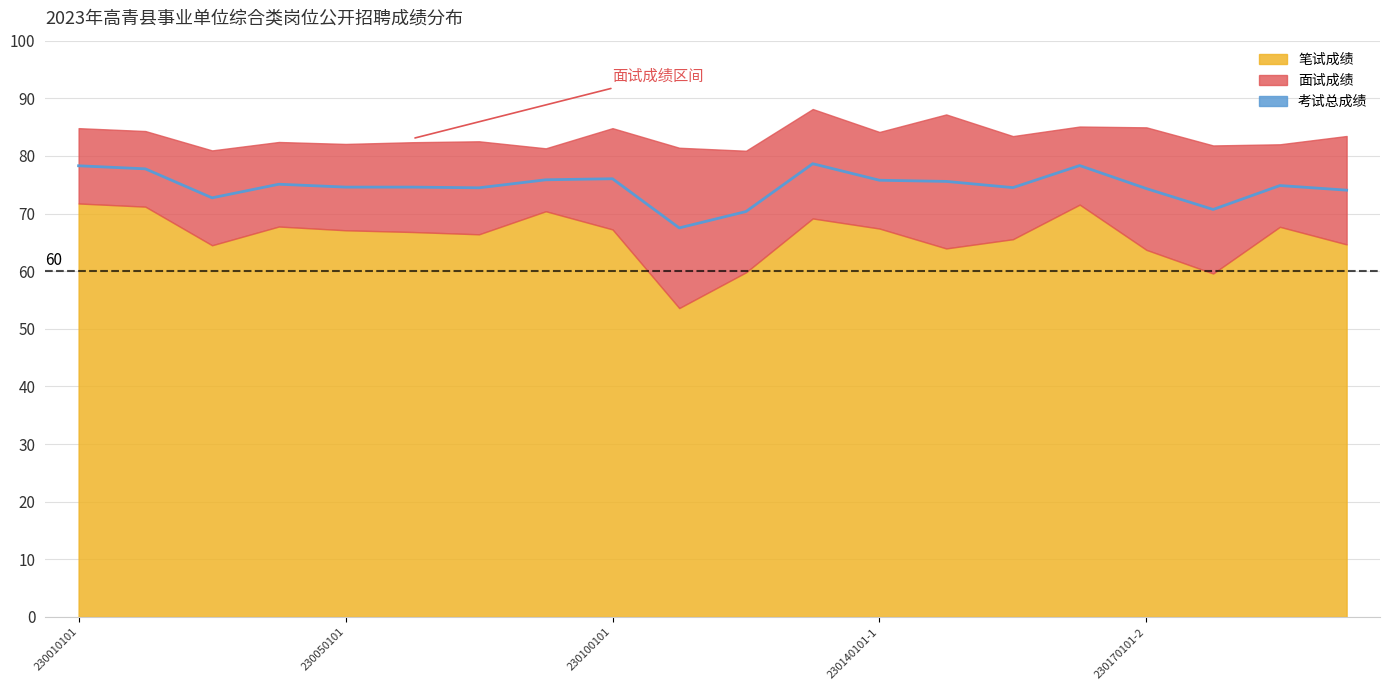

List the series in order of their peak value, highest first.

面试成绩, 考试总成绩, 笔试成绩